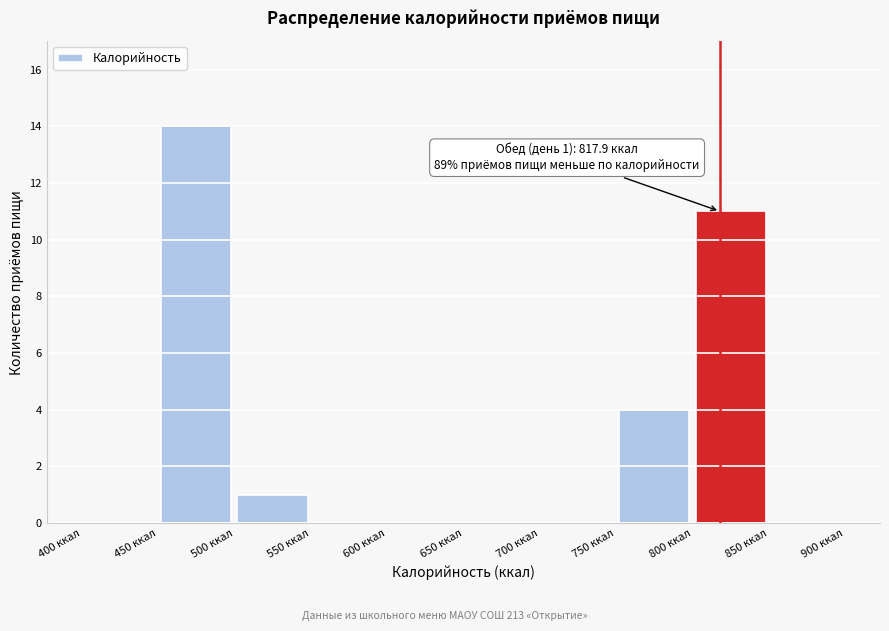

Over which range of the x-axis is the bar tallest?

450 to 500